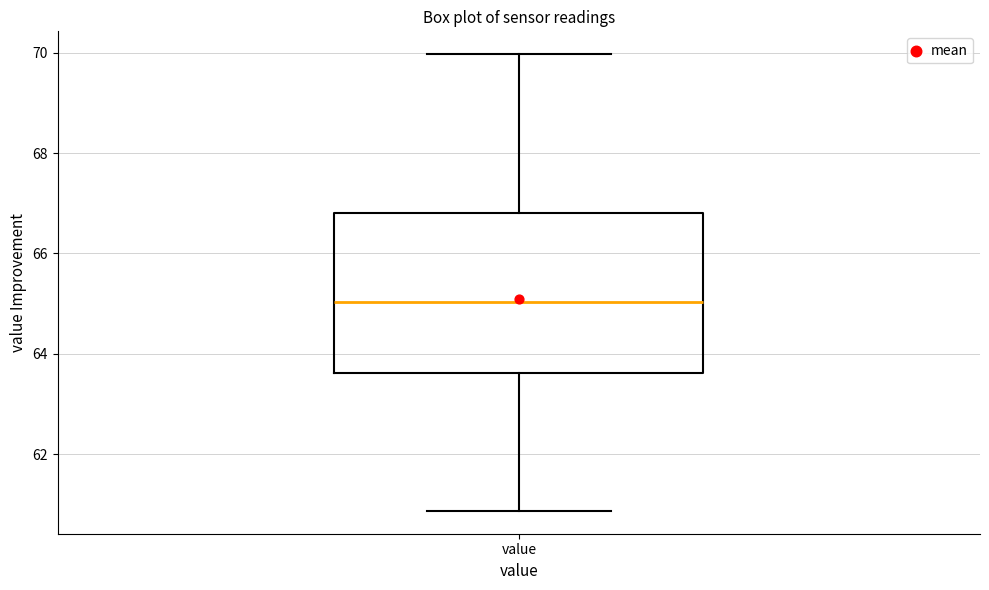

Where does the lower whisker of the box for value end on the y-axis? The values are not printed on the chart, so give them approximately, as read against the axis.

60.8